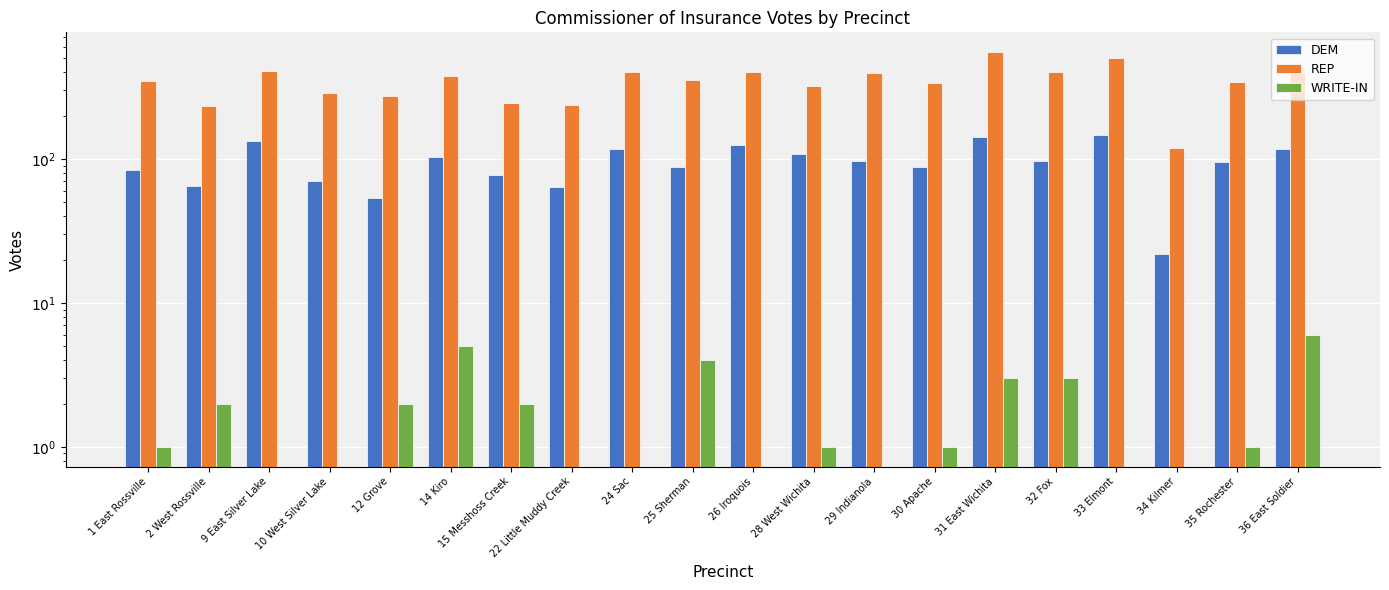

At which category does the chart reach its minimum across all series?

9 East Silver Lake